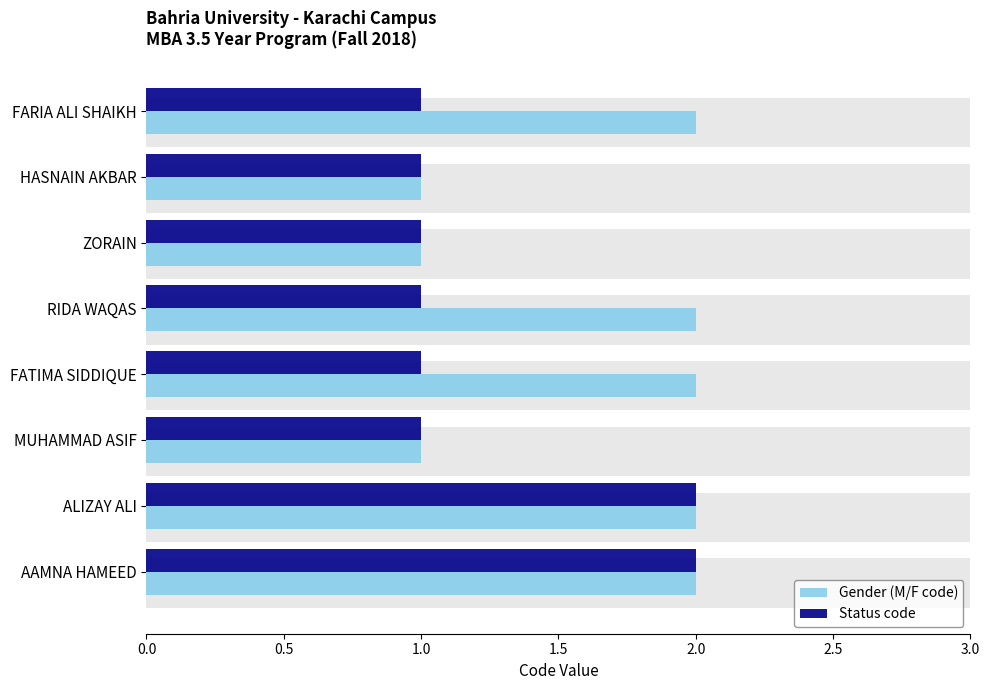

Which series has the widest spread of values?

Gender (M/F code)